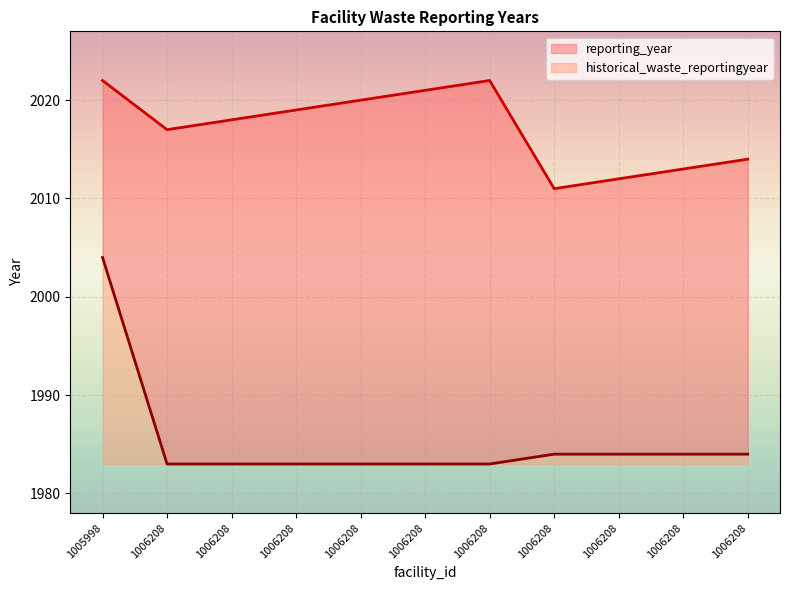

What is the minimum value shown in the chart?

1983